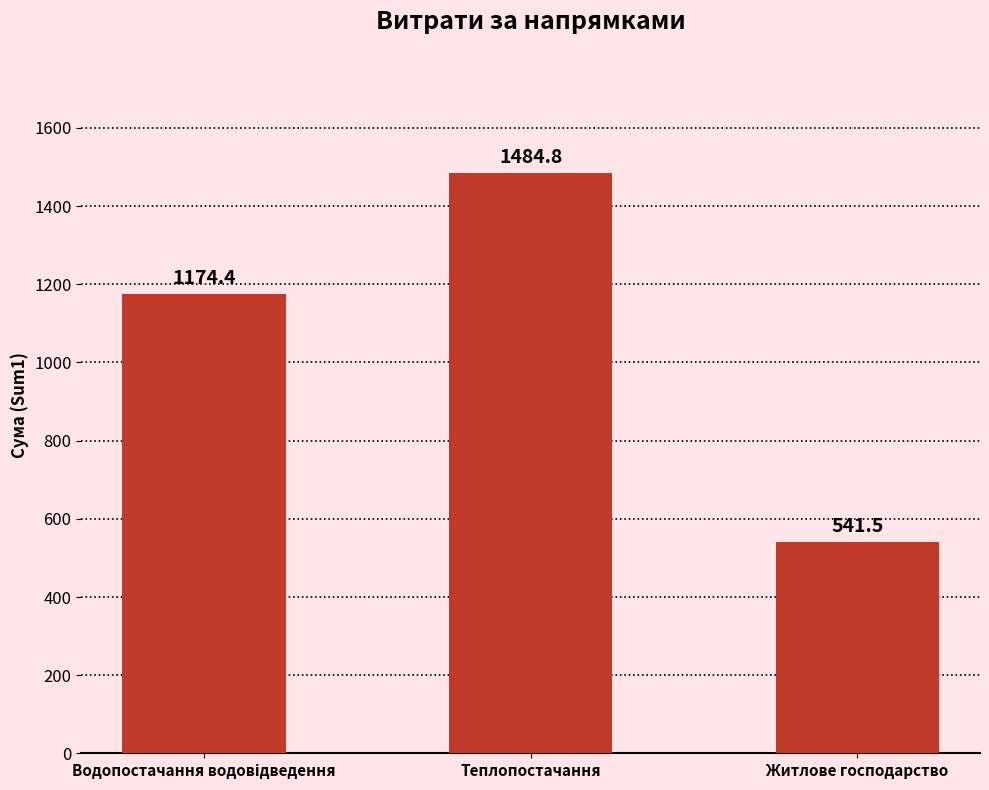

What is the label of the 3rd bar from the left?

Житлове господарство